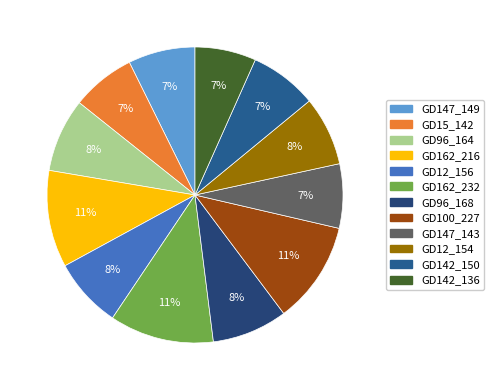

The GD12_156 slice represents 1% of the pie. True or false?

False